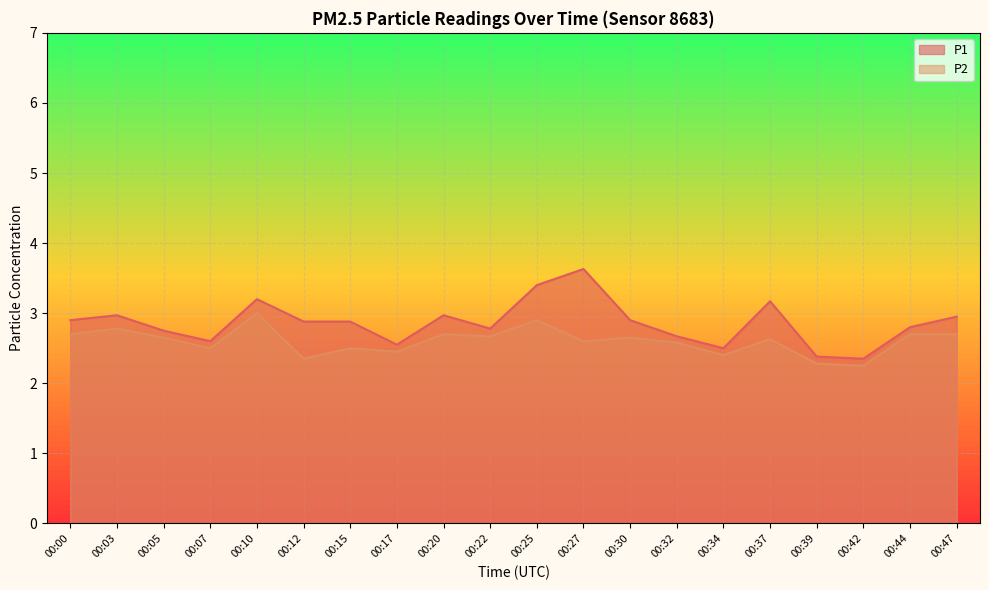

What is the value of the P1 point at the 16th from the left?

3.2